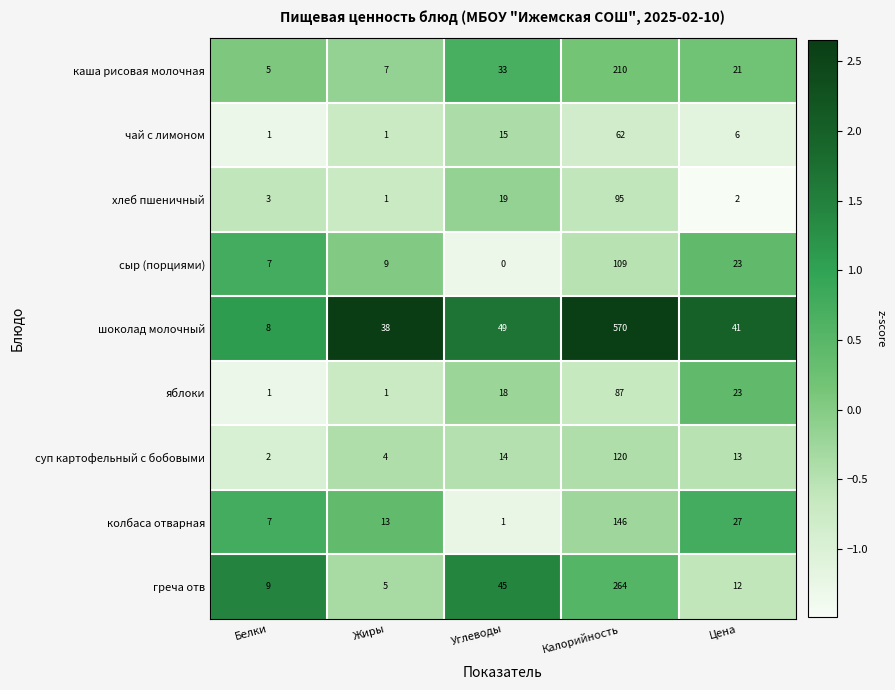

What is the maximum value shown in the chart?

570